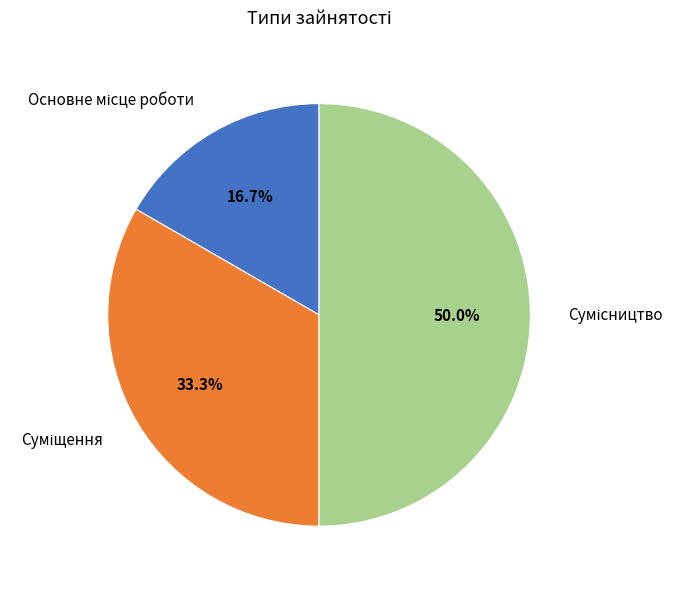

Which slice is the largest?

Сумісництво